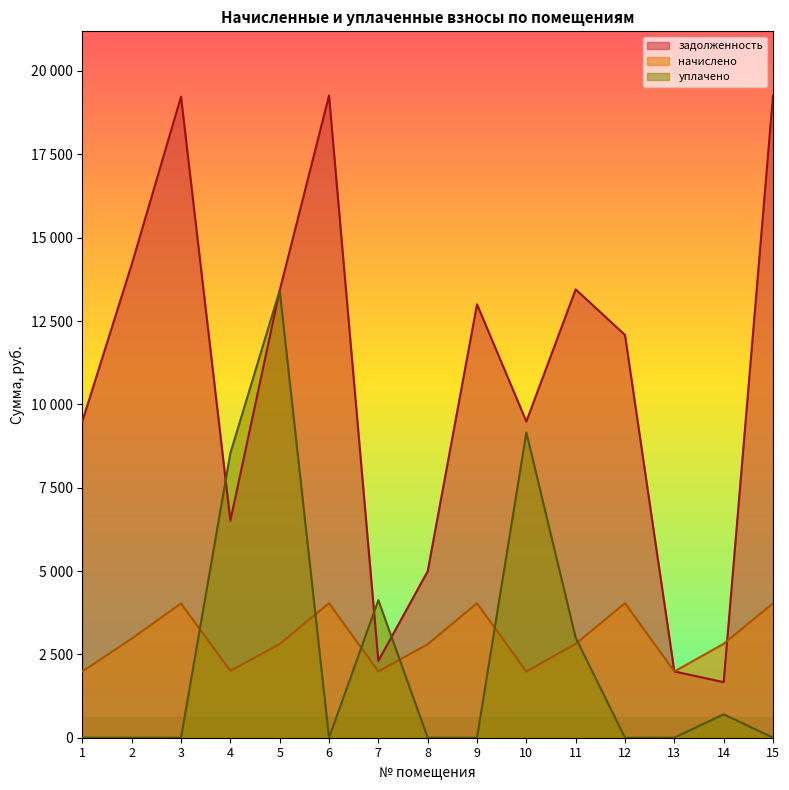

Read the задолженность value at 3.

19230.5